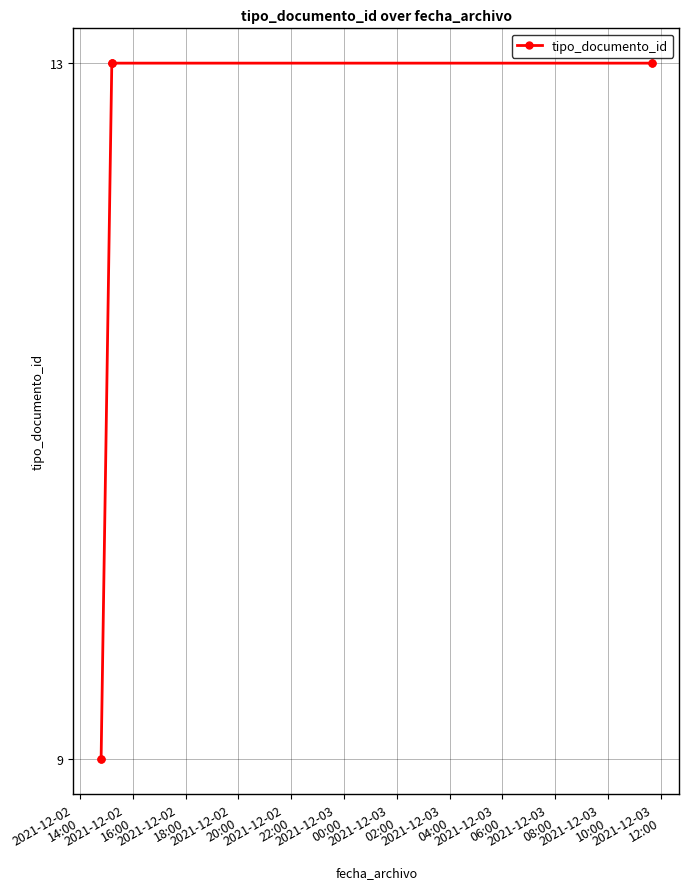

What is the label of the 5th point from the left?

2021-12-02
22:00